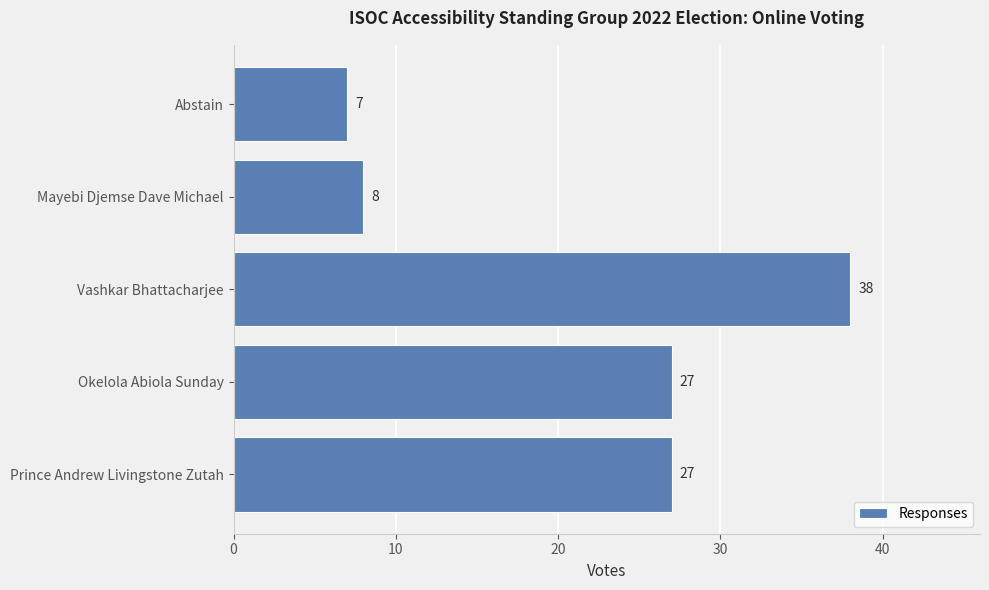

Reading bottom to top, list all the values displayed in this chart.

27	27	38	8	7